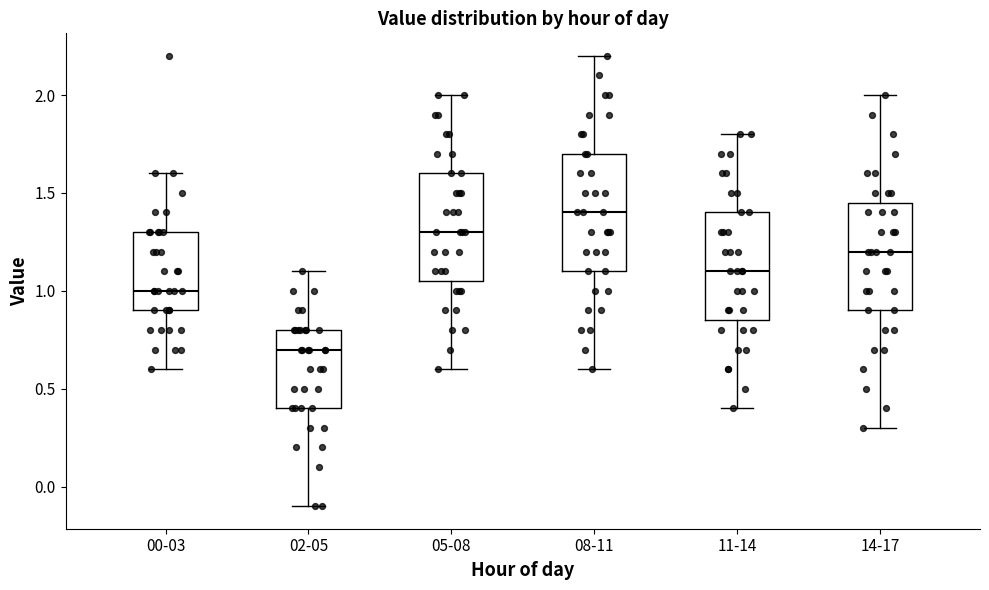

Reading left to right, read every box against the y-axis: the position of its median line, the range the box covers, and the ends of its whiskers. The values are not printed on the chart, so give them approximately, as read against the axis.

00-03: median 1.00, box 0.90 to 1.30, whiskers 0.60 to 1.60
02-05: median 0.70, box 0.40 to 0.80, whiskers -0.10 to 1.10
05-08: median 1.30, box 1.05 to 1.60, whiskers 0.60 to 2.00
08-11: median 1.40, box 1.10 to 1.70, whiskers 0.60 to 2.20
11-14: median 1.10, box 0.85 to 1.40, whiskers 0.40 to 1.80
14-17: median 1.20, box 0.90 to 1.45, whiskers 0.30 to 2.00